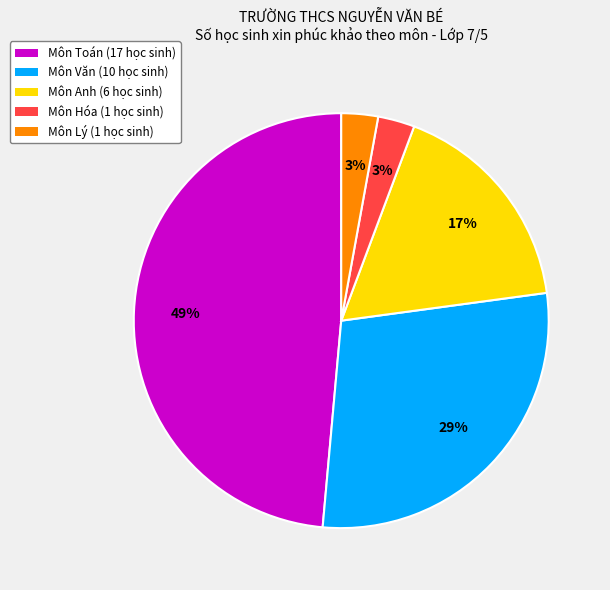

Does any single category account for the majority?

No